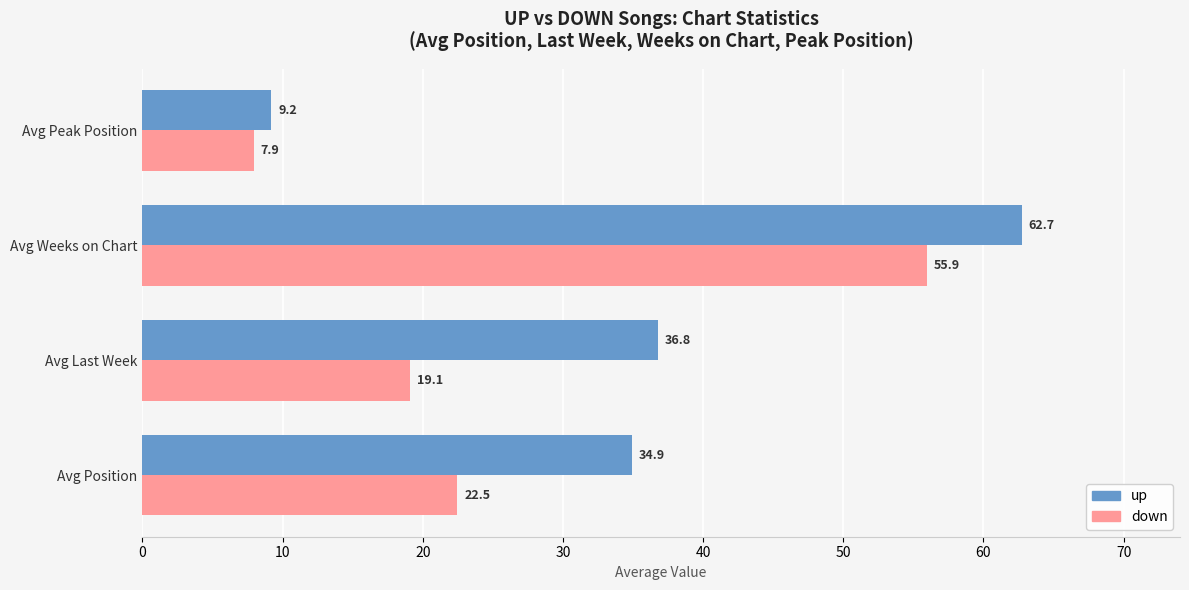

True or false: up has a value of 34.9 at Avg Position.

True